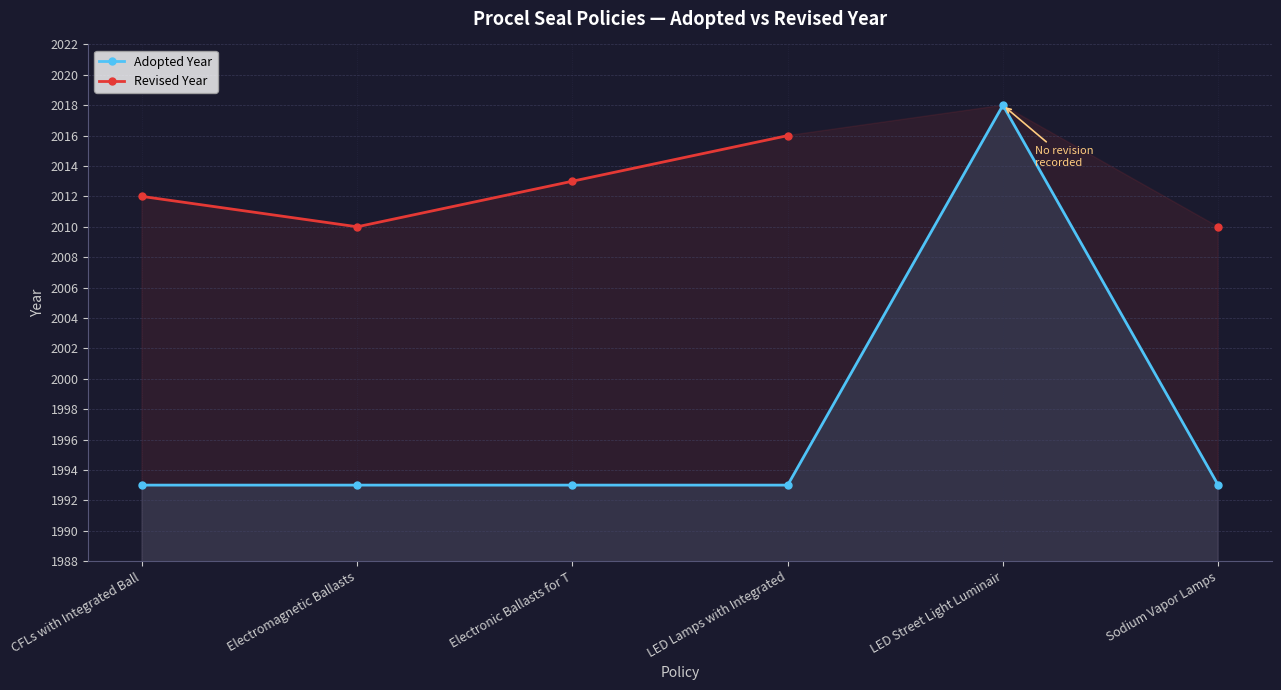

Rank the series by their maximum value, from highest to lowest.

Adopted Year, Revised Year